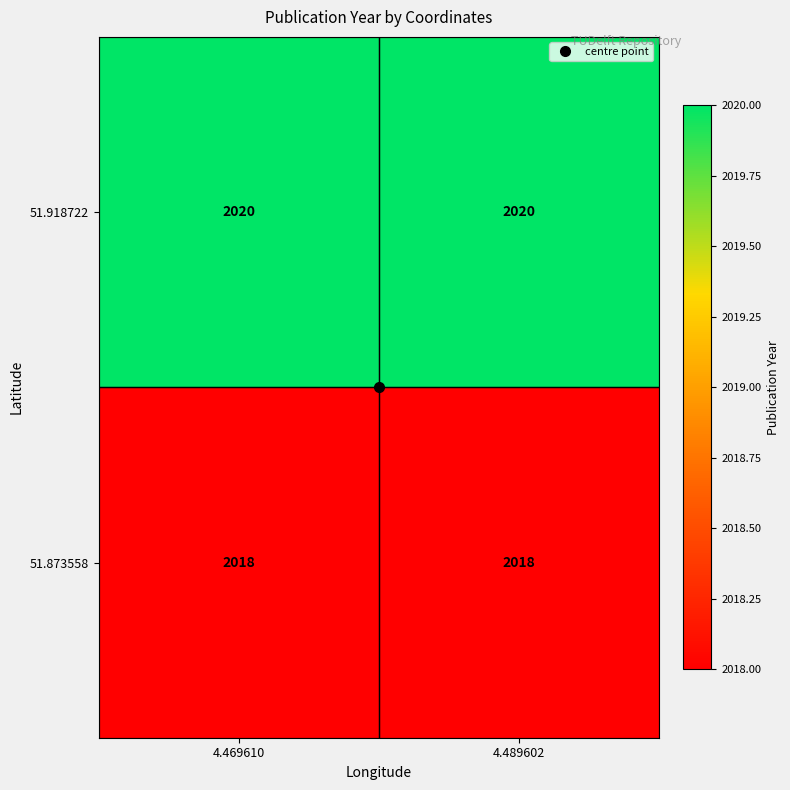

What is the maximum value shown in the chart?

2020